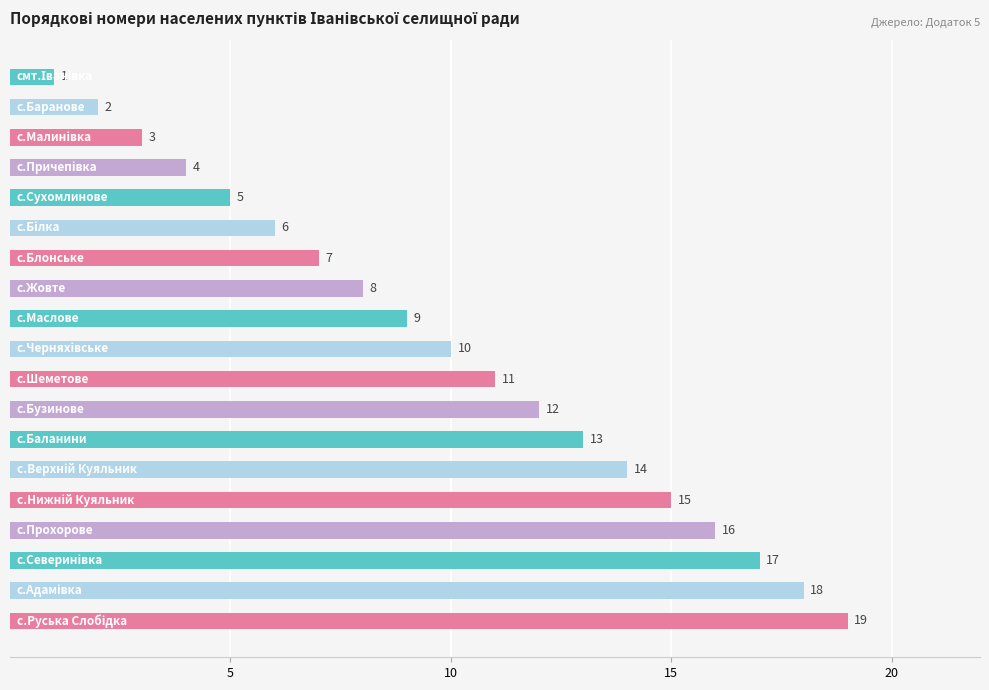

How many bars are there in total?

19